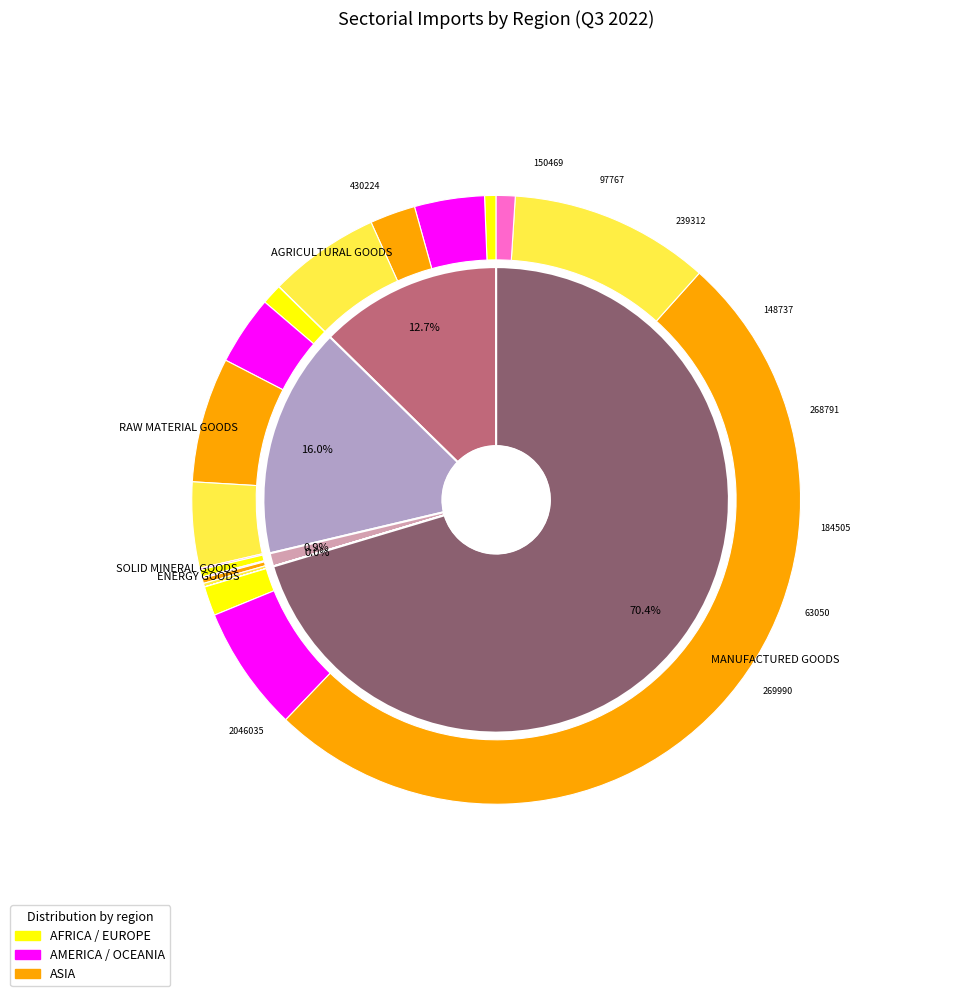

How many slices are in this pie chart?

5